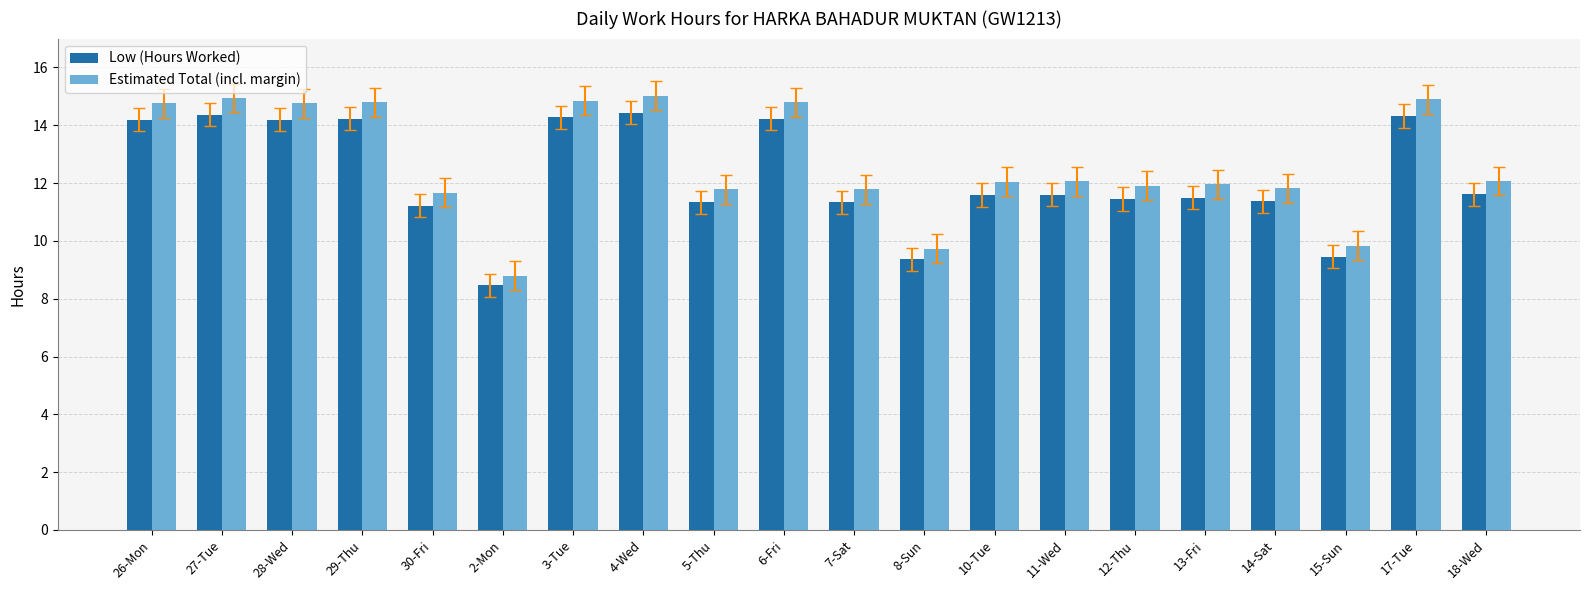

At which label does Estimated Total (incl. margin) first exceed 12?

26-Mon